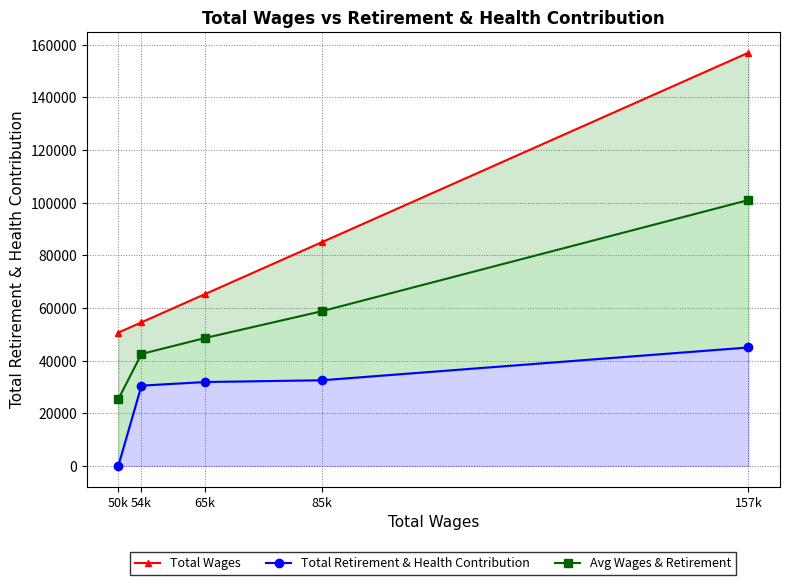

List the series in order of their peak value, lowest first.

Total Retirement & Health Contribution, Avg Wages & Retirement, Total Wages